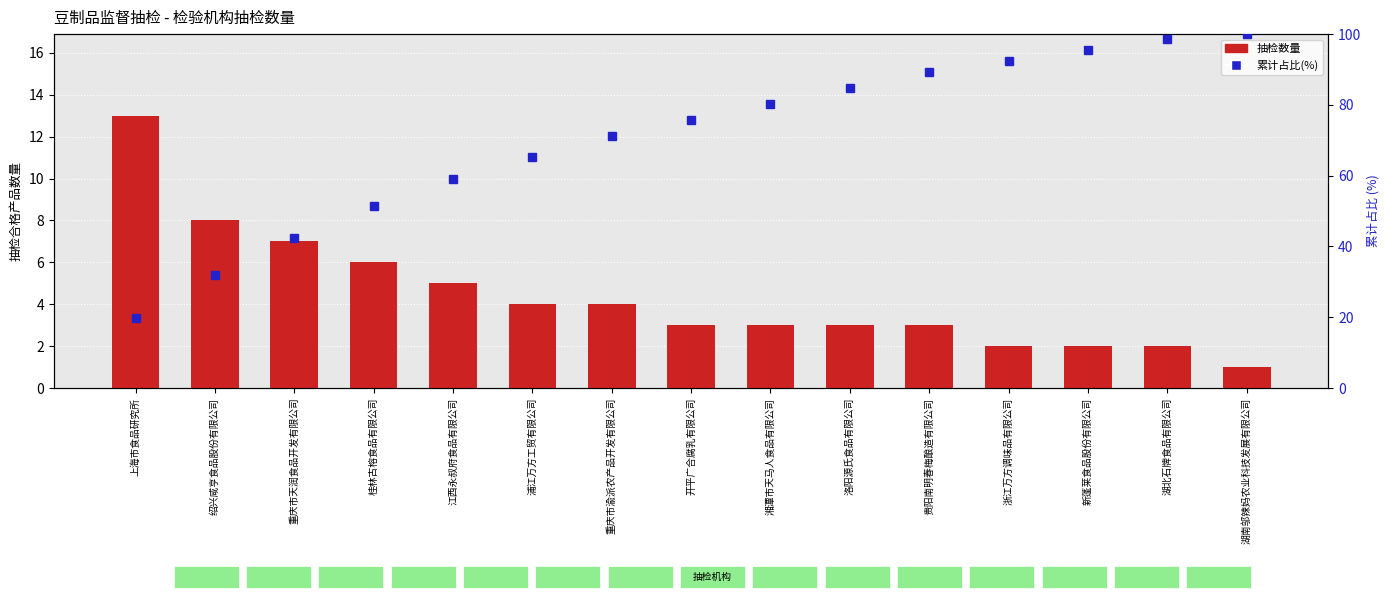

How many series are shown in this chart?

2